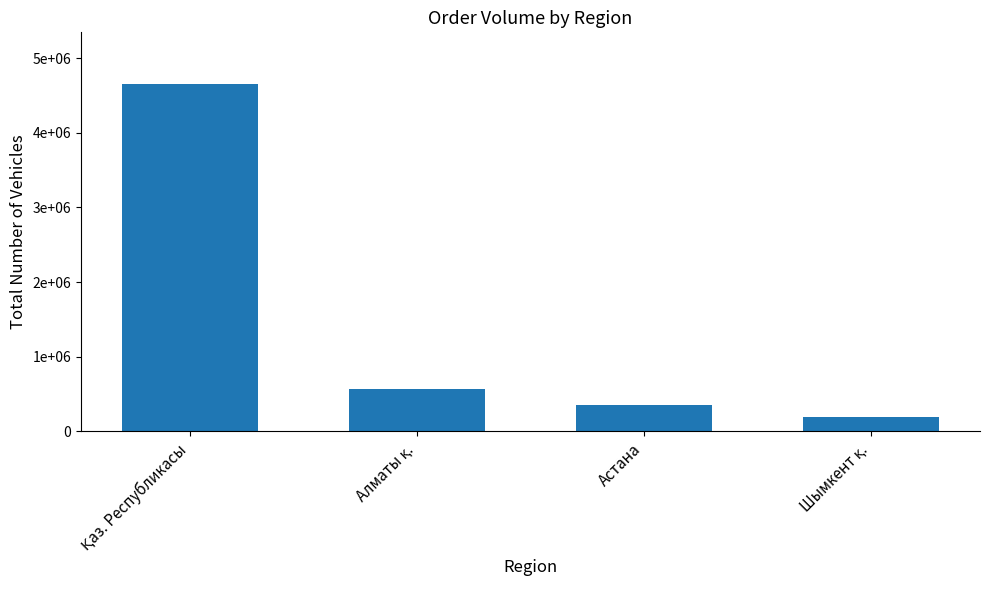

The chart shows a value of 565889 at Алматы қ.. True or false?

True